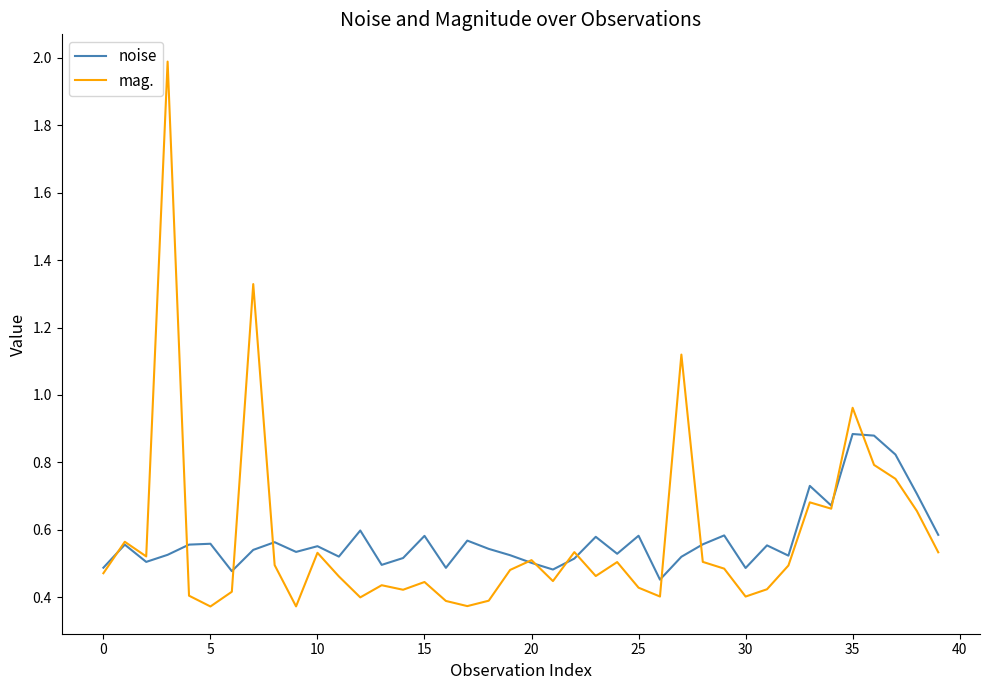

Which series has the widest spread of values?

mag.